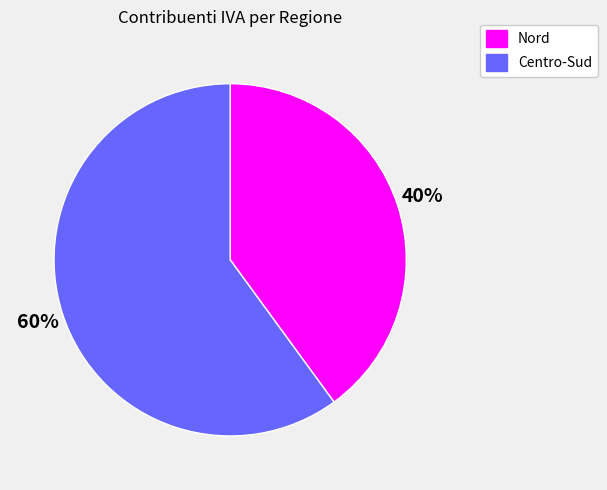

Do Nord and Centro-Sud together represent more than half of the pie?

Yes